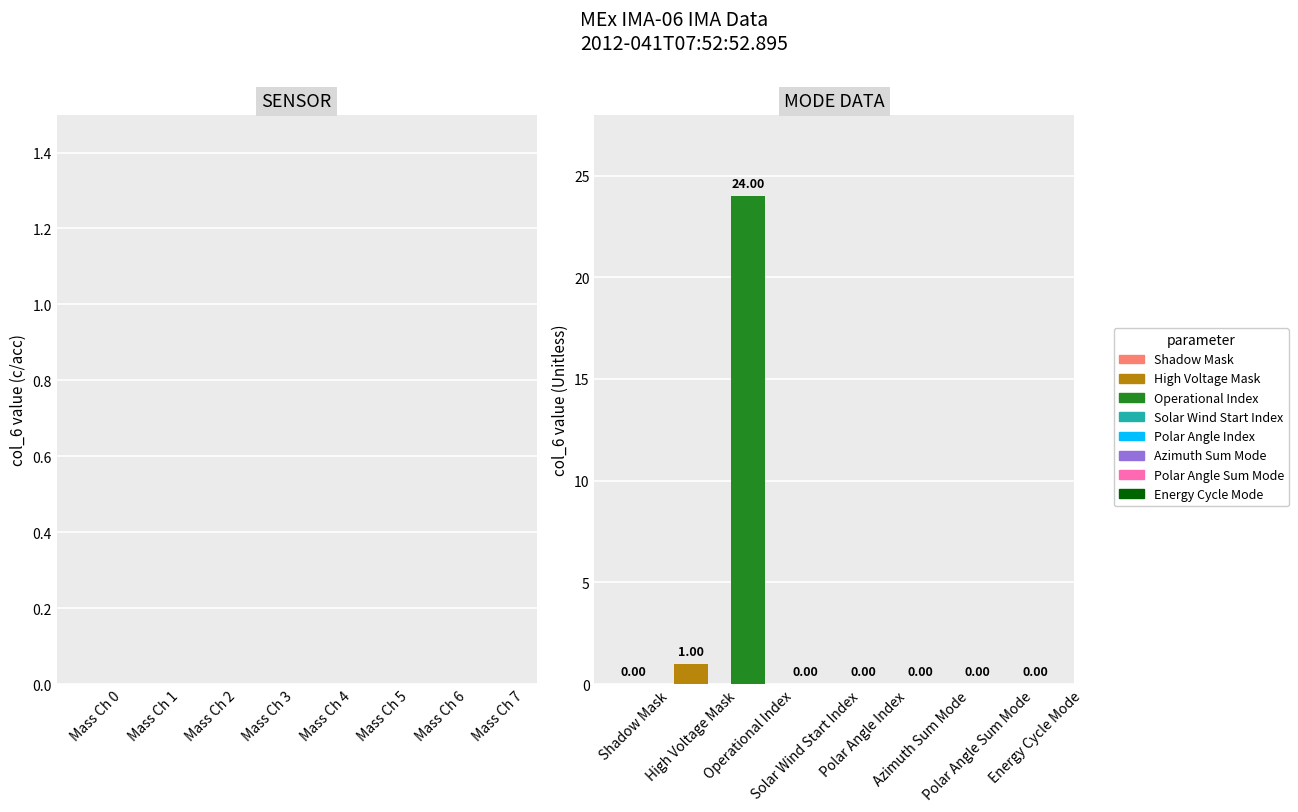

Are the bars horizontal?

No